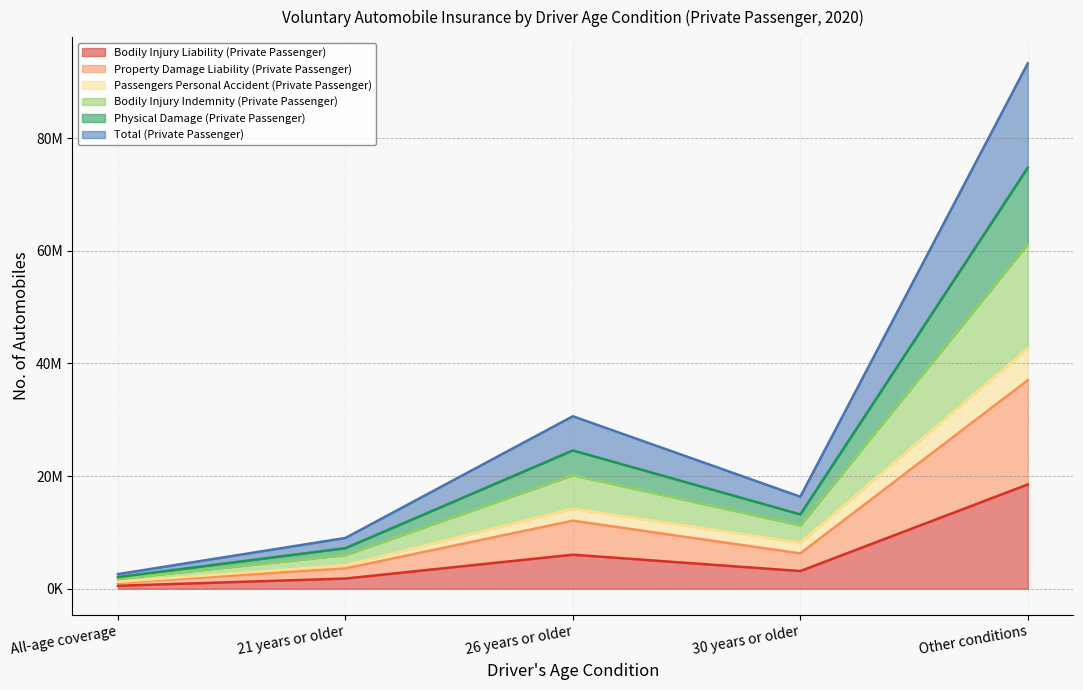

Between 30 years or older and All-age coverage, which is larger?

30 years or older